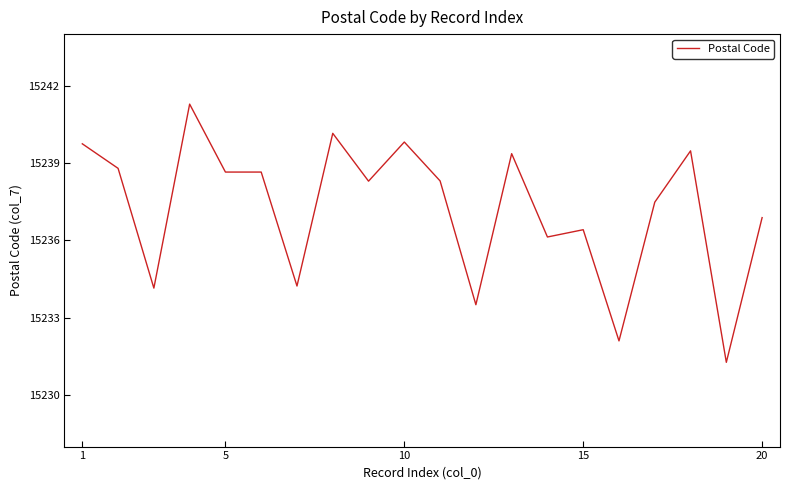

What is the difference between the maximum and minimum values?

10.0